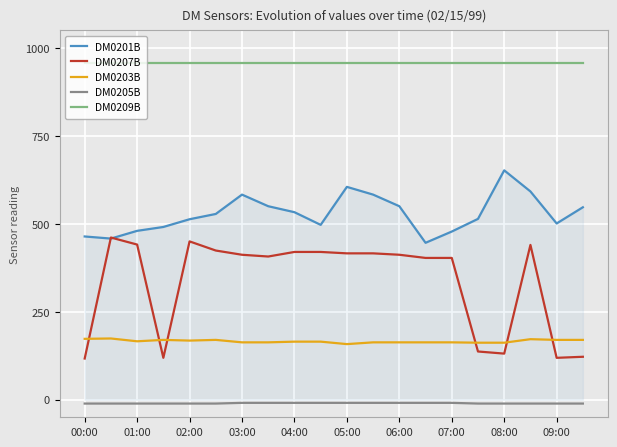

Which series has the largest total across all categories?

DM0209B